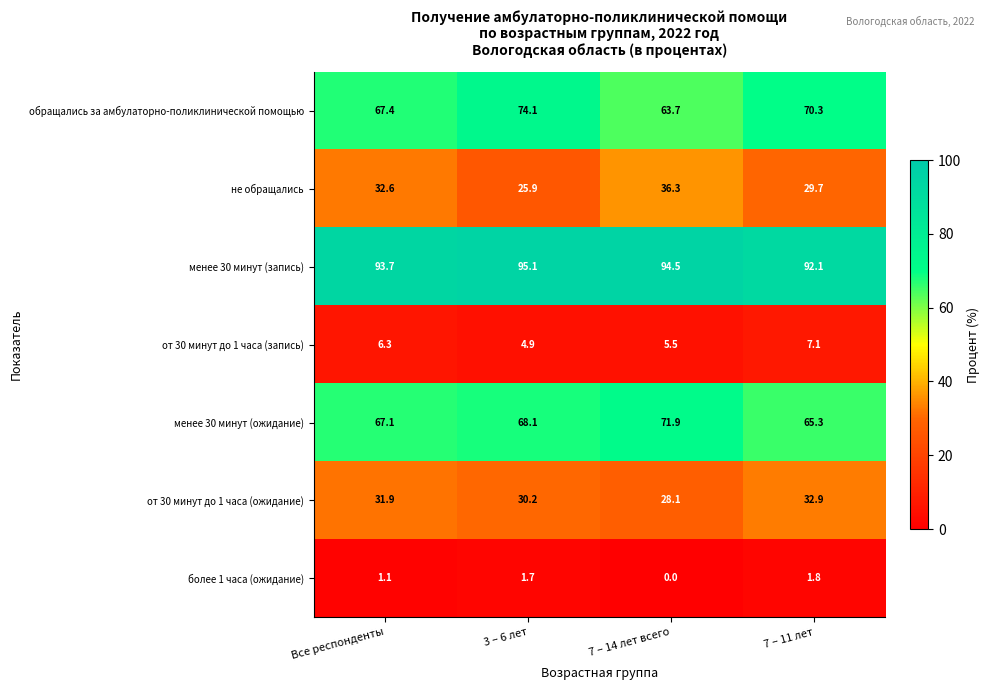

What is the spread (max minus min) of values at 7 – 14 лет всего?

94.5